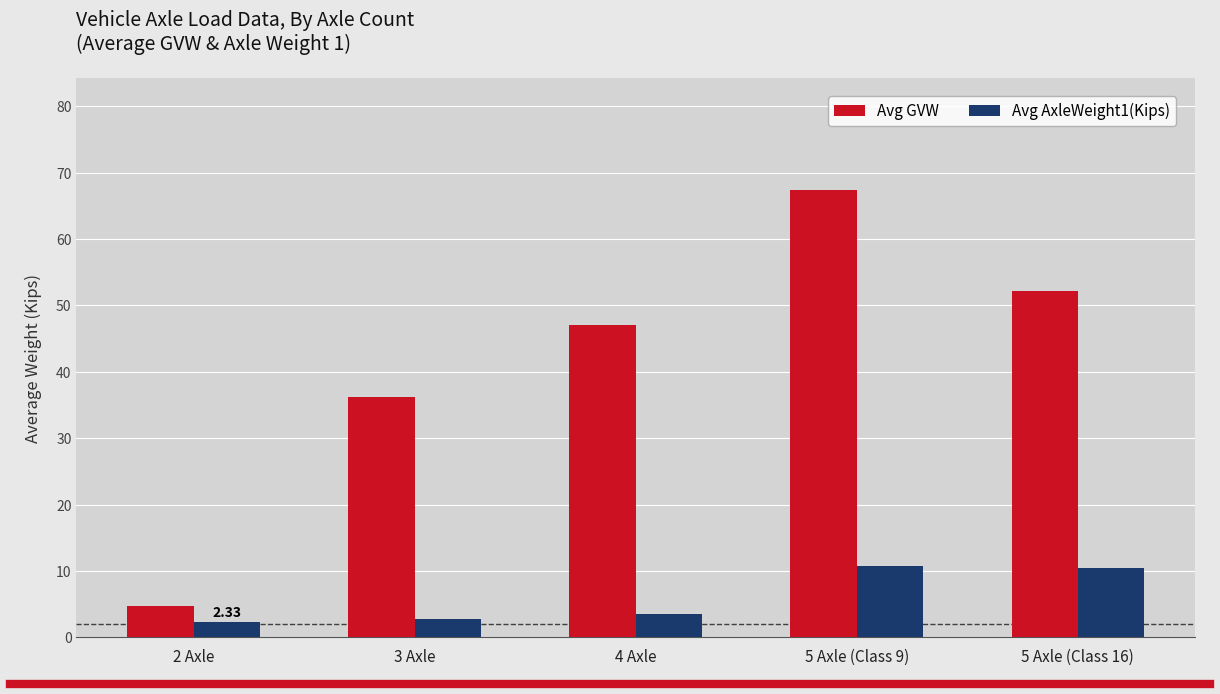

What is the minimum value shown in the chart?

2.3